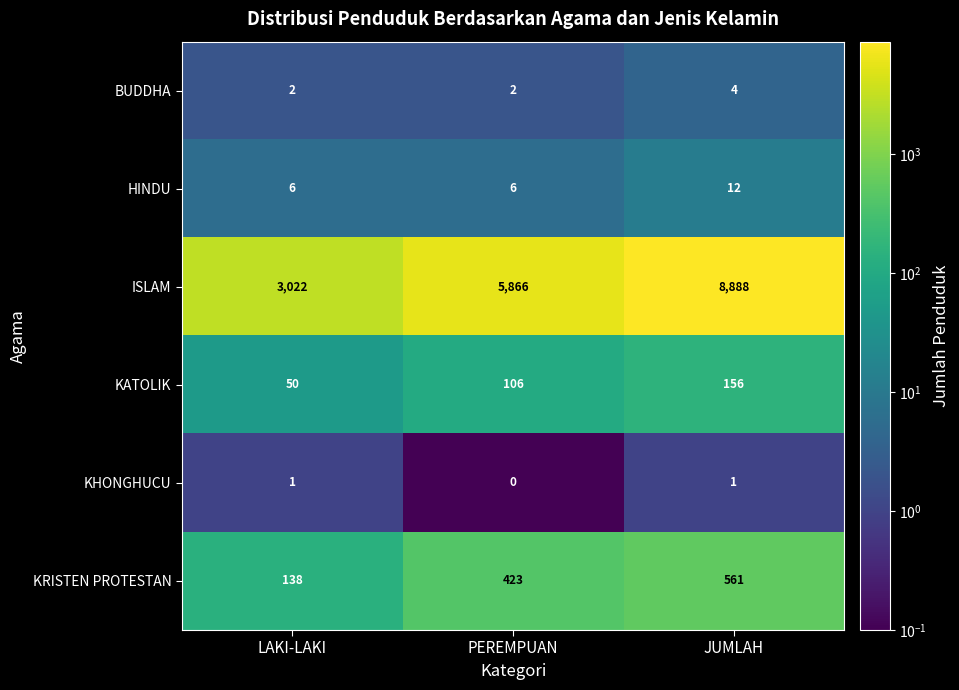

How many BUDDHA values are between 2 and 4?

3